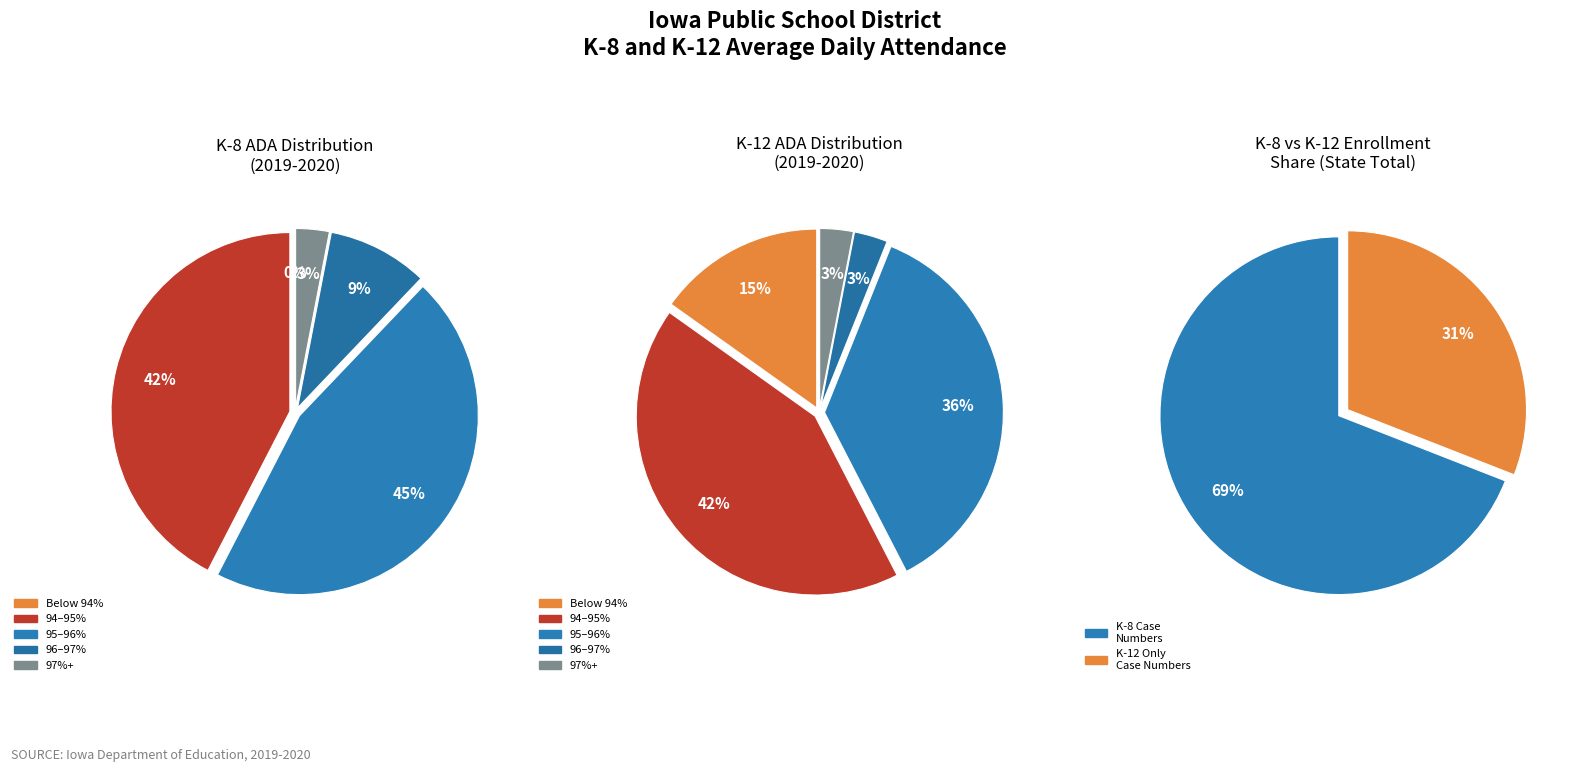

Rank the series by their maximum value, from highest to lowest.

ADA % K-8, ADA % K-12